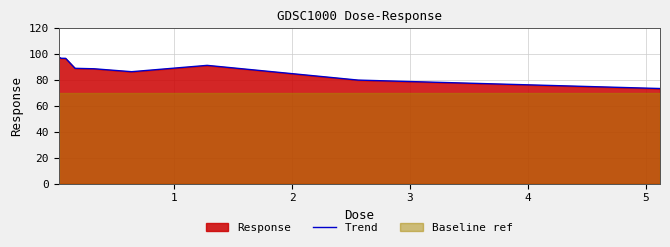

What is the highest value of the Trend series?

97.9